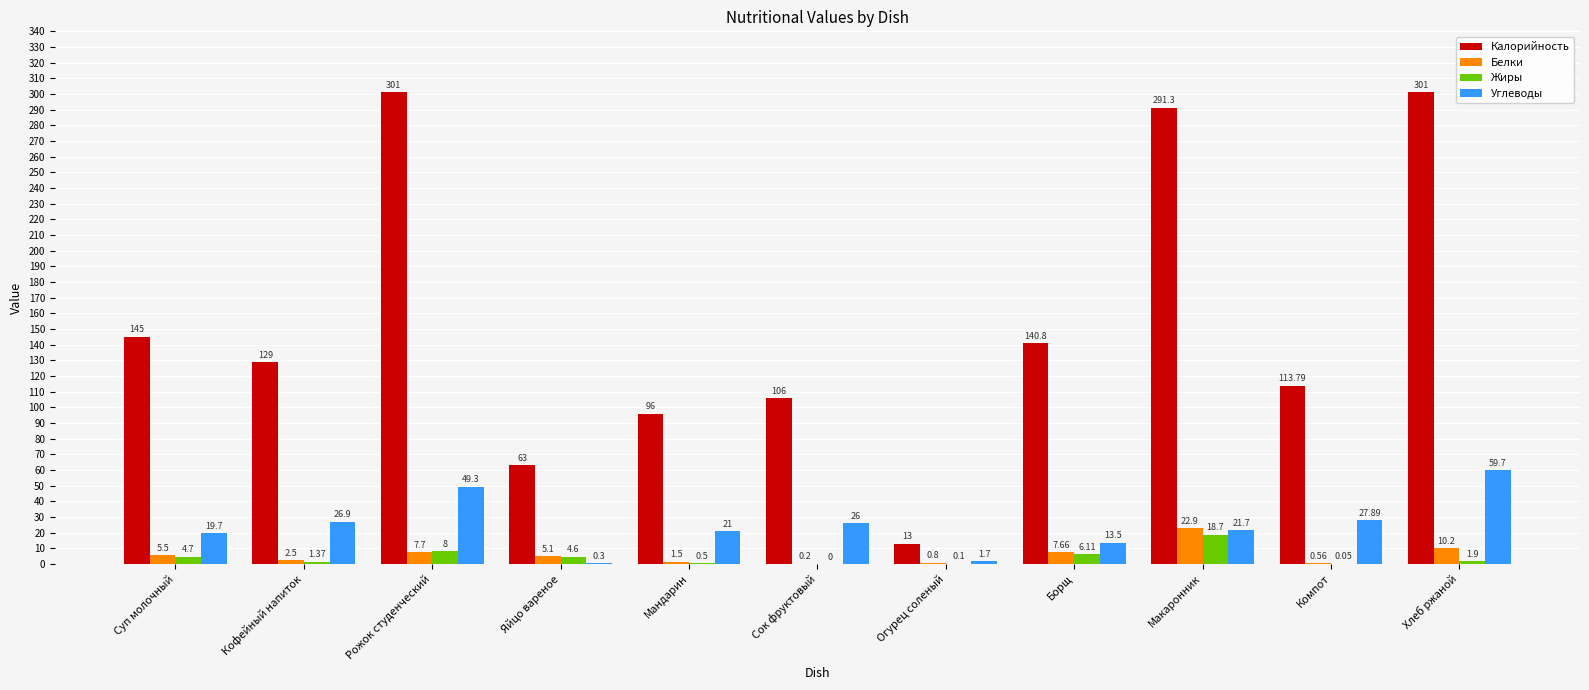

At which label is Белки closest to 11?

Хлеб ржаной